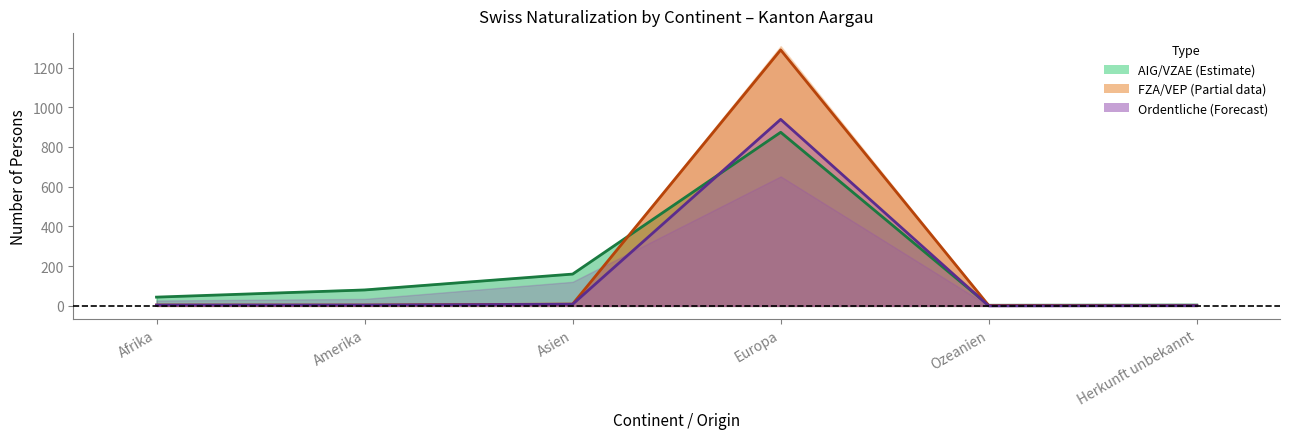

Which series has the largest total across all categories?

Total FZA/VEP